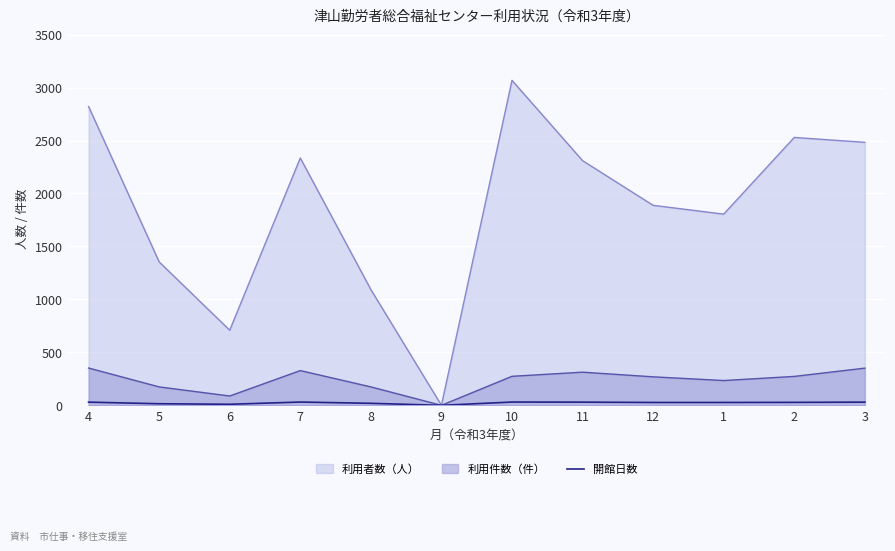

How many points are lower than both their immediate neighbors (excluding endpoints)?

2